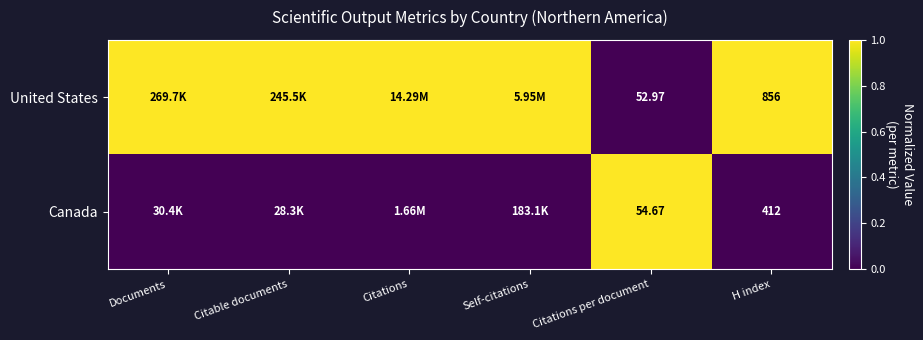

At which category is the sum across all series the highest?

Documents